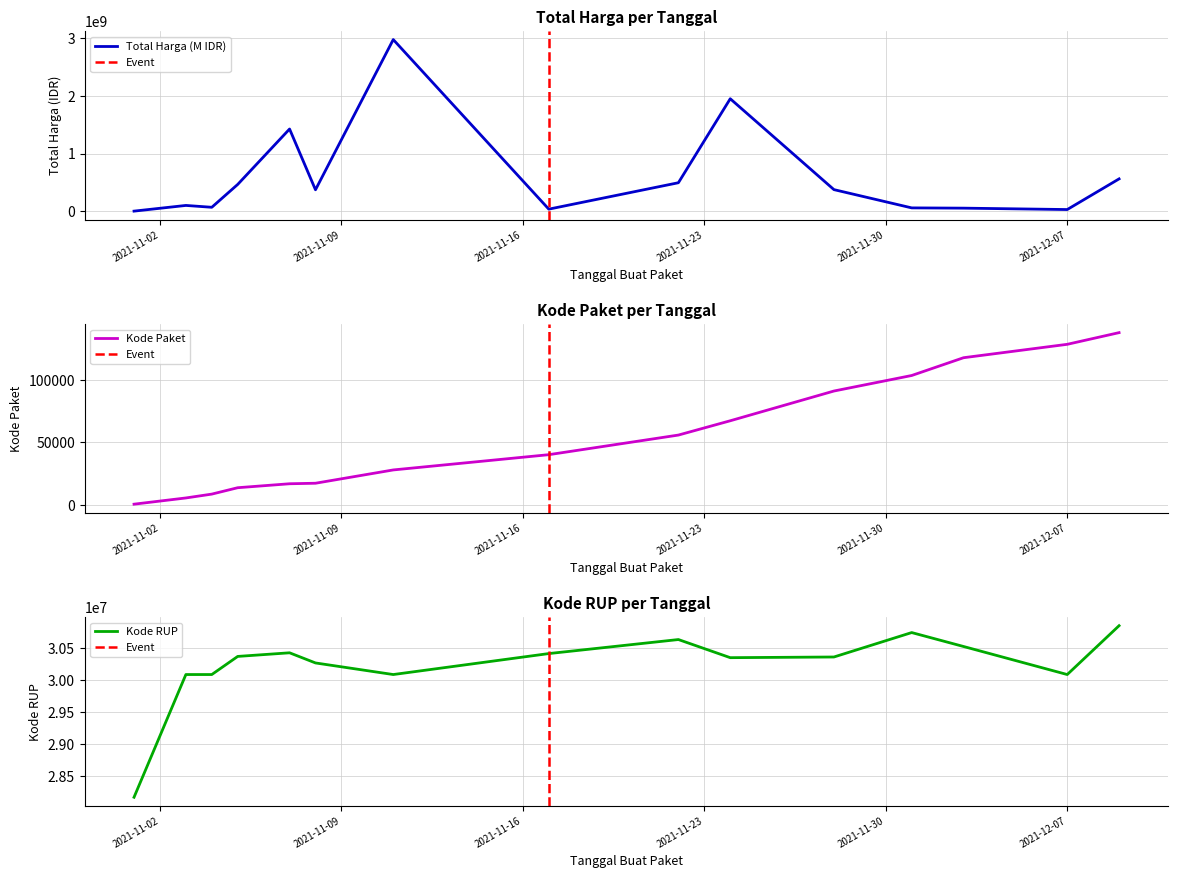

Where do Total Harga (M IDR) and Kode RUP first cross each other?

2021-11-01 and 2021-11-03